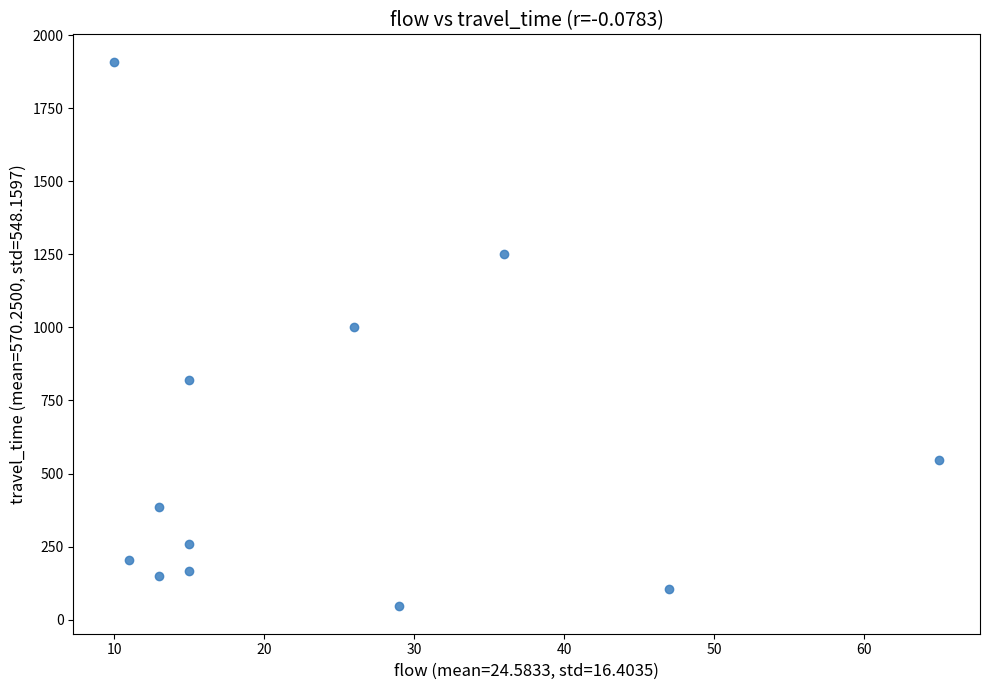

What is the range of Y values (max minus min)?

1865